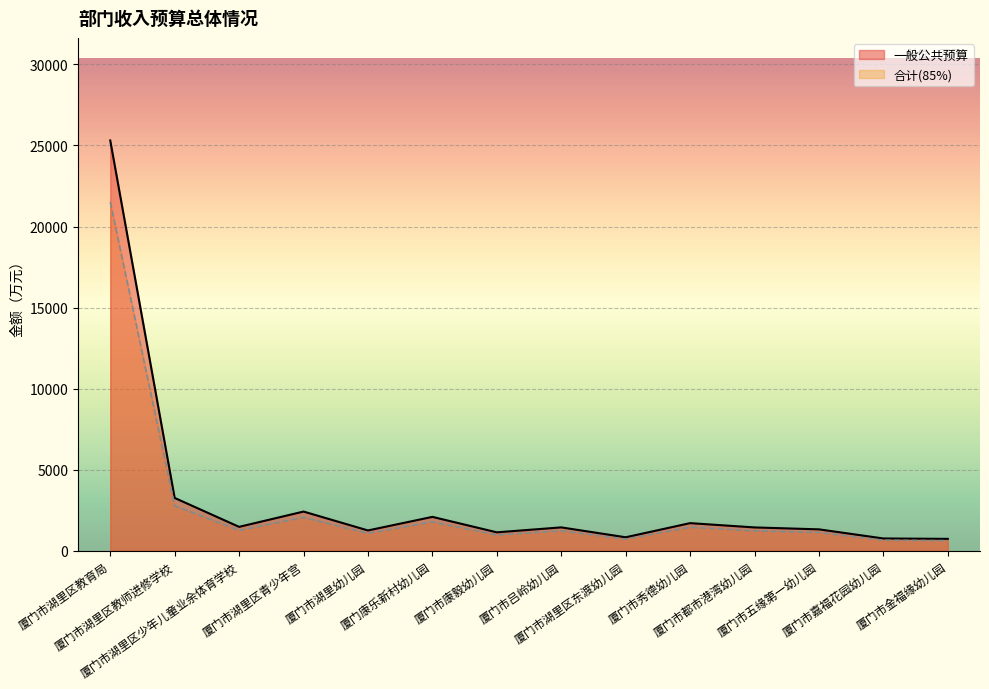

The value of 合计 at 厦门市吕岭幼儿园 is 967.5. True or false?

False